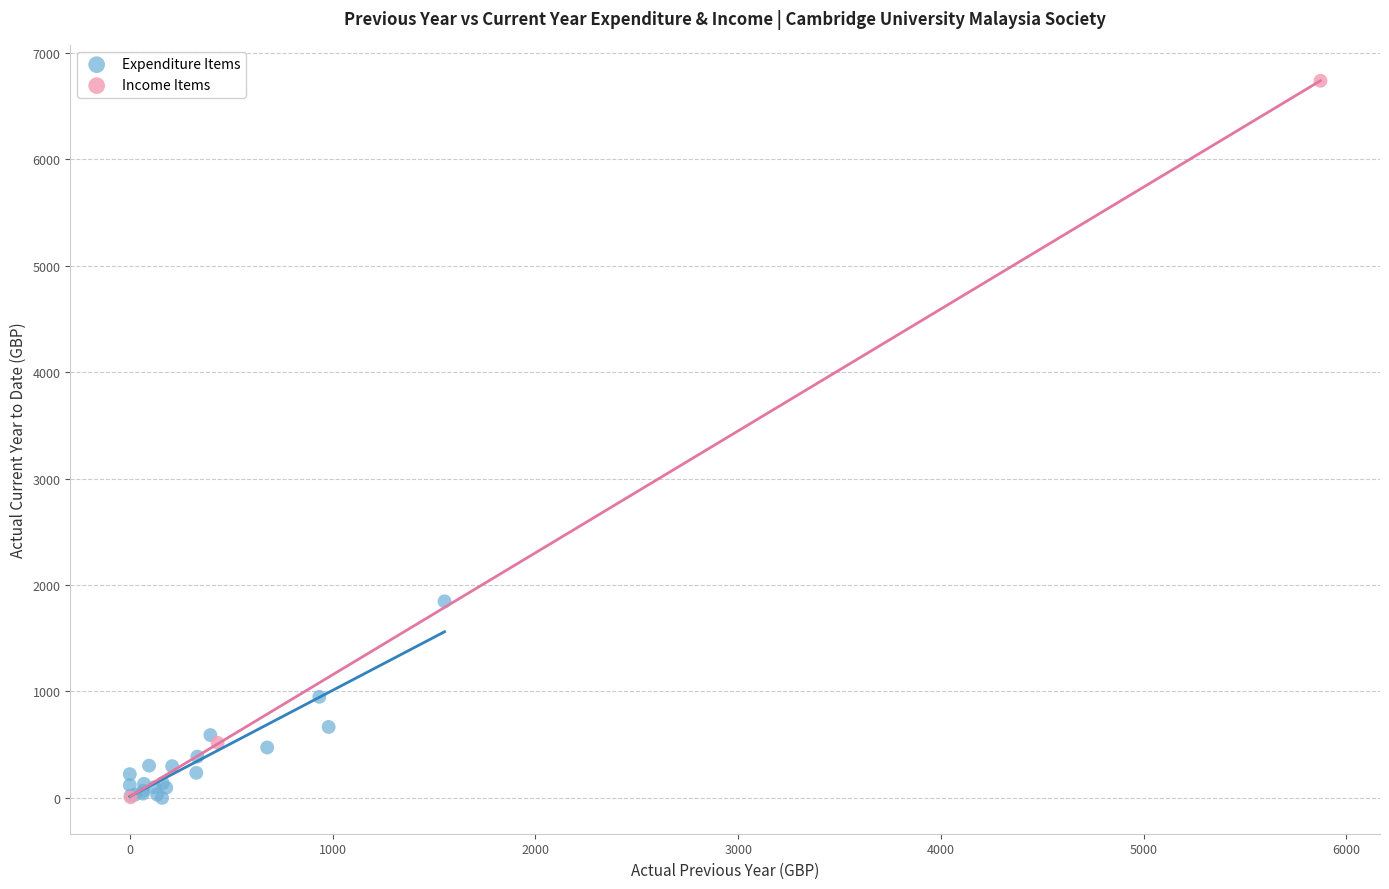

Which series has the largest Y range (max minus min)?

Income Items